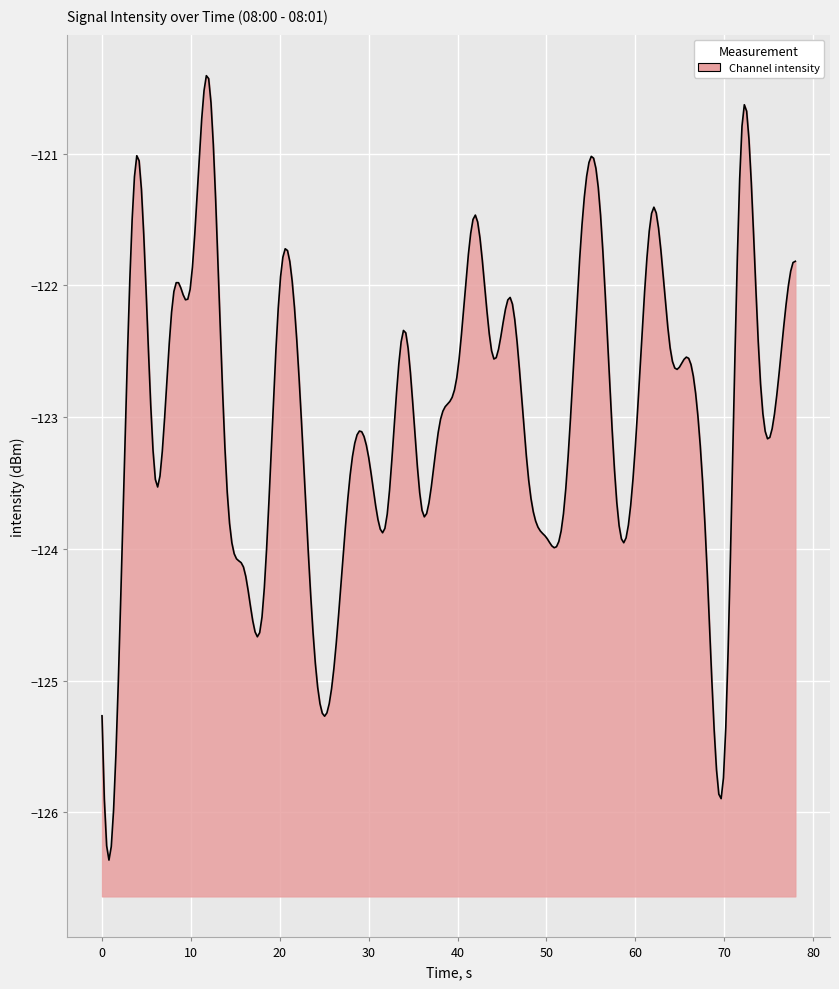

What is the sum of the values at 20 and 15?

-246.0